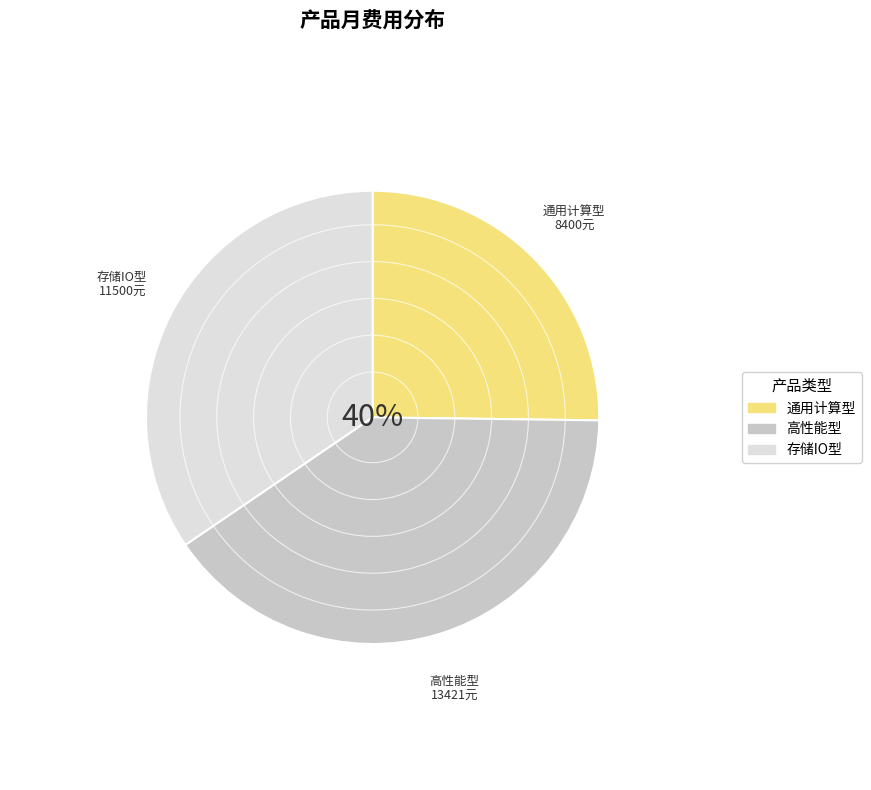

Does 通用计算型 account for over 50% of the chart?

No